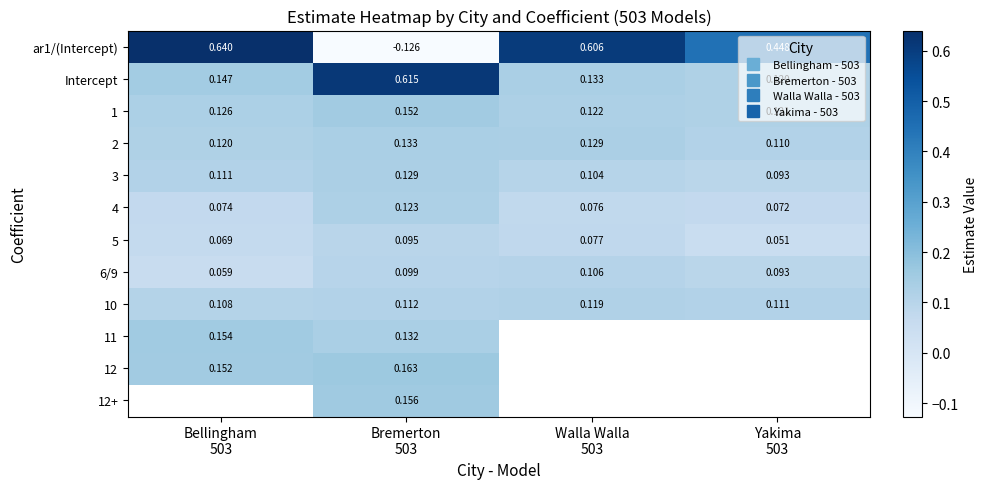

Which label corresponds to the largest value in the chart?

Bellingham
503